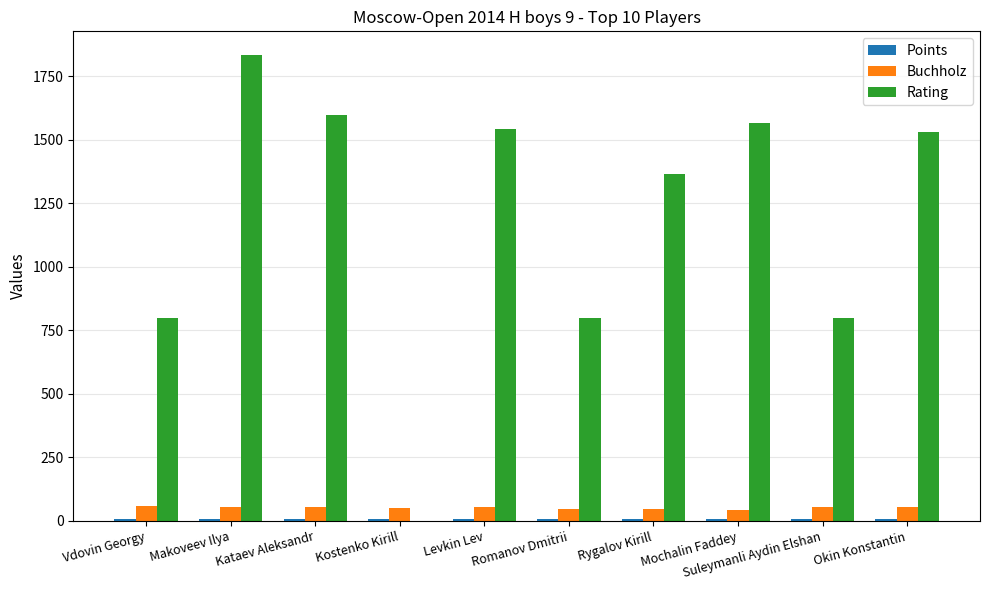

What is the greatest value displayed?

1836.0